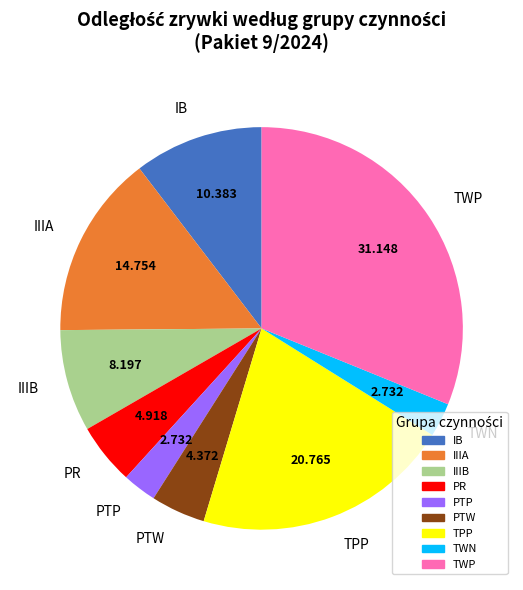

Combined, do PTP and IB account for over 50%?

No